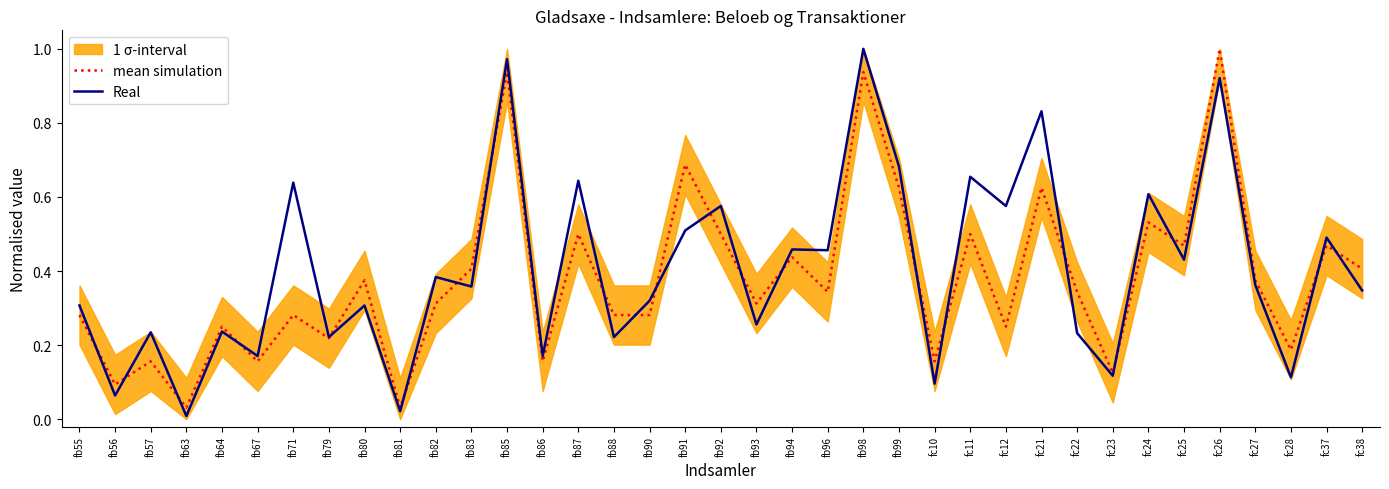

The value of mean simulation at fb86 is 0.3. True or false?

False